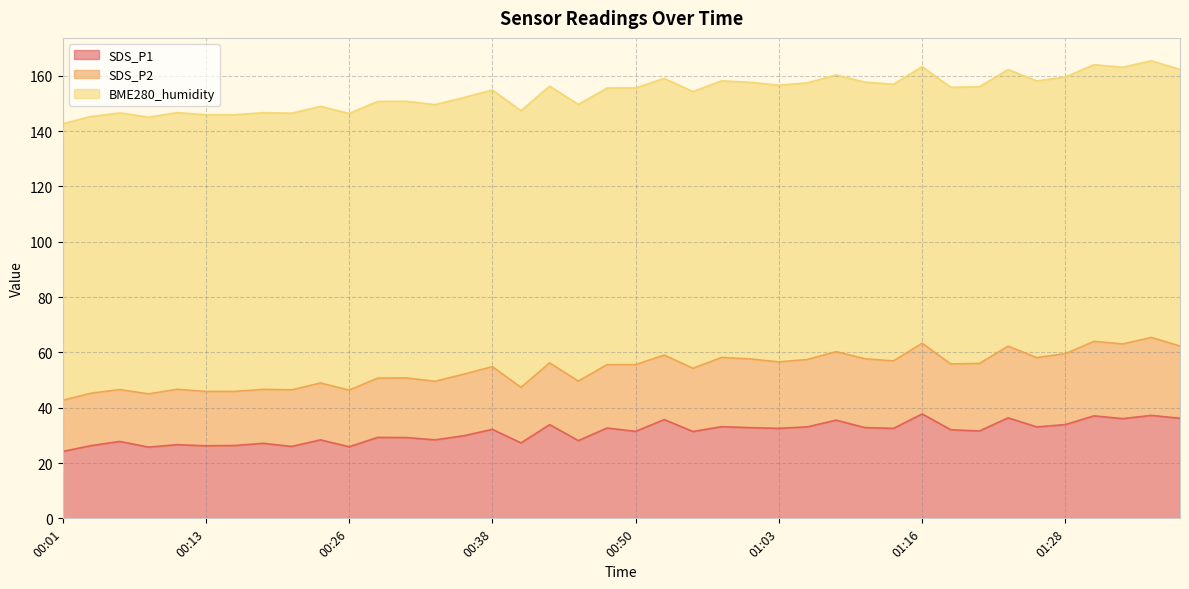

What is the value of the SDS_P1 point at the 27th from the left?

33.1